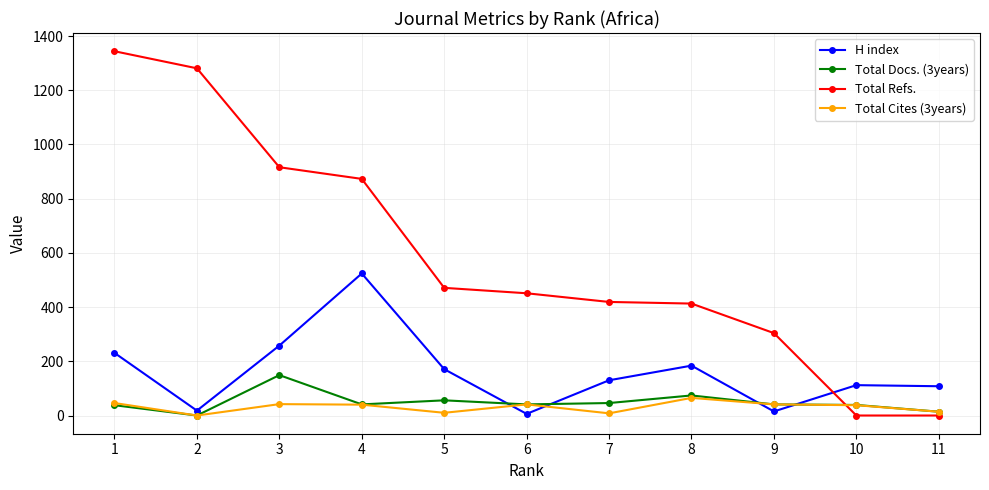

Where is the first local maximum for H index?

4